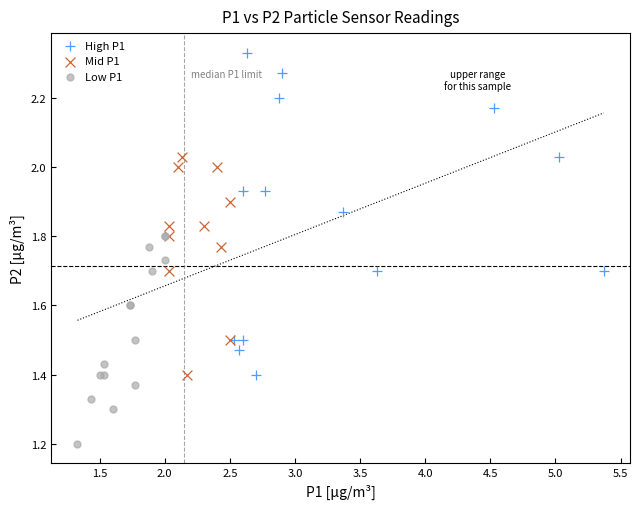

Which series contains the lowest Y value?

Low P1